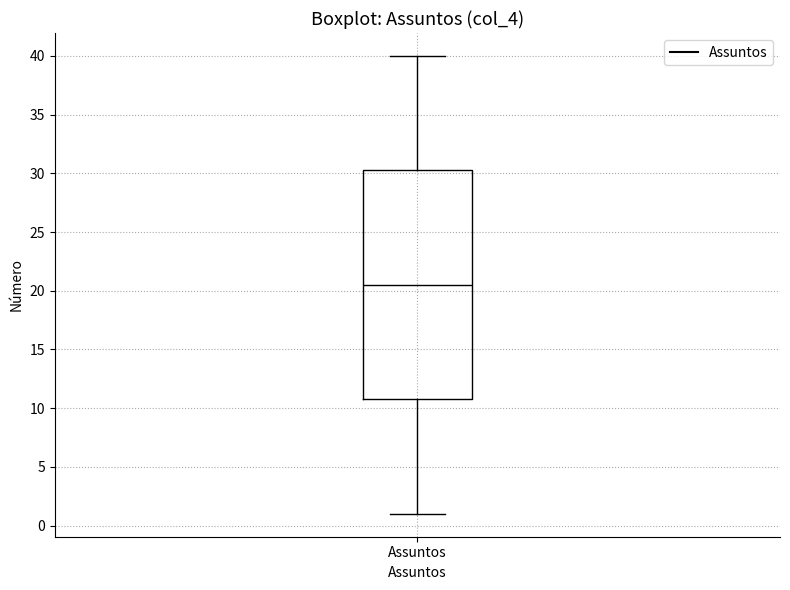

Read this box plot against the y-axis: the position of the median line, the range covered by the box, and the ends of both whiskers. The values are not printed on the chart, so give them approximately, as read against the axis.

median 20.5, box 11.0 to 30.5, whiskers 1.0 to 40.0